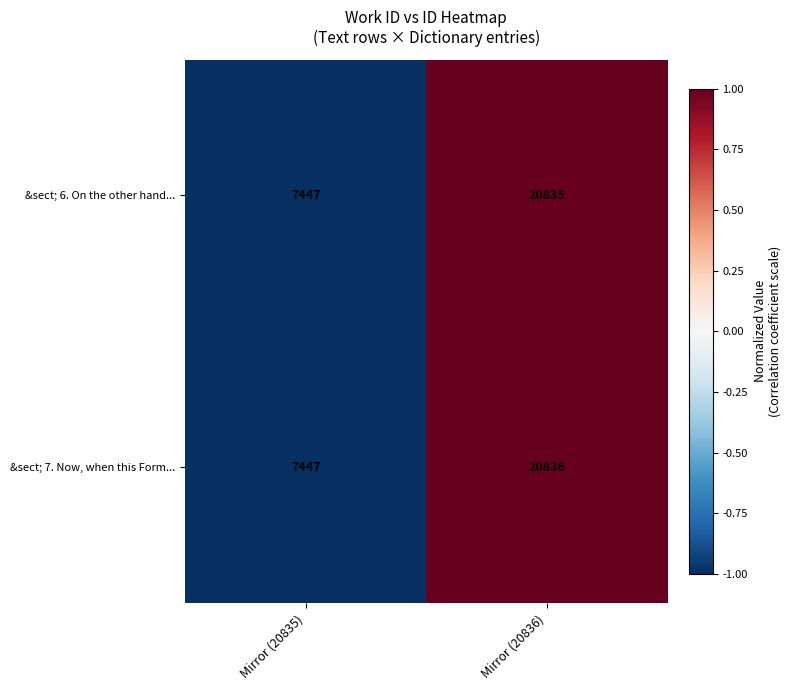

List the series in order of their peak value, lowest first.

&sect; 6. On the other hand..., &sect; 7. Now, when this Form...